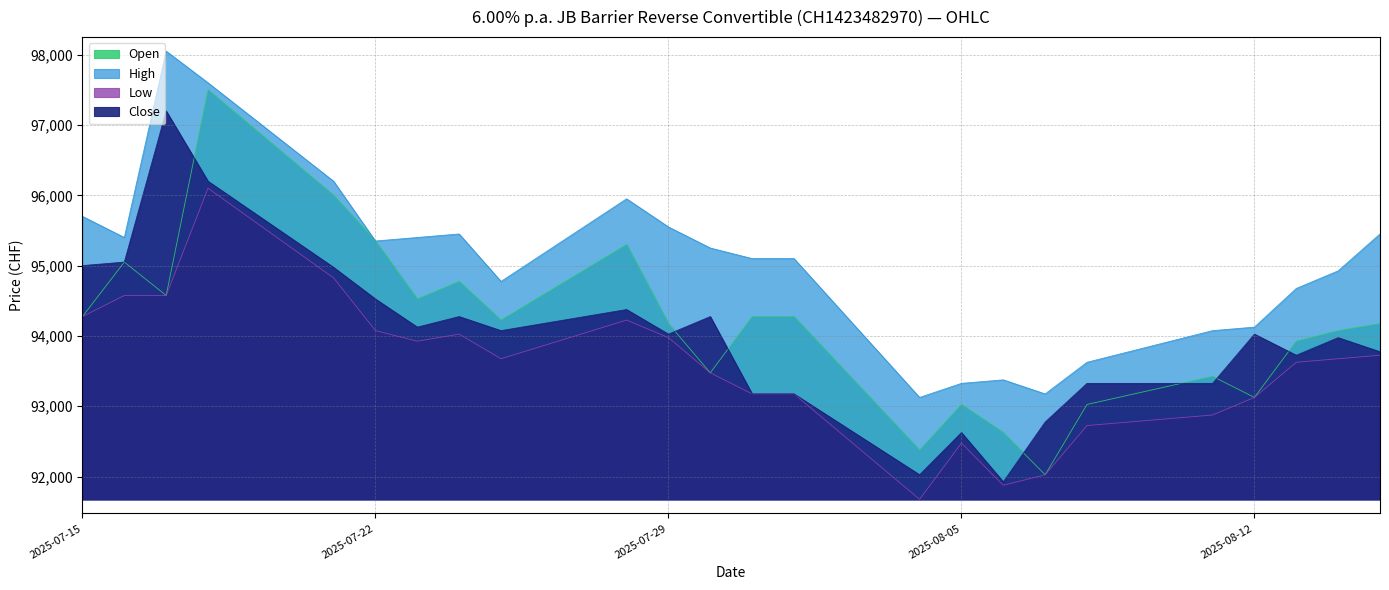

What is the value of the Low point at the 2nd from the left?

94575